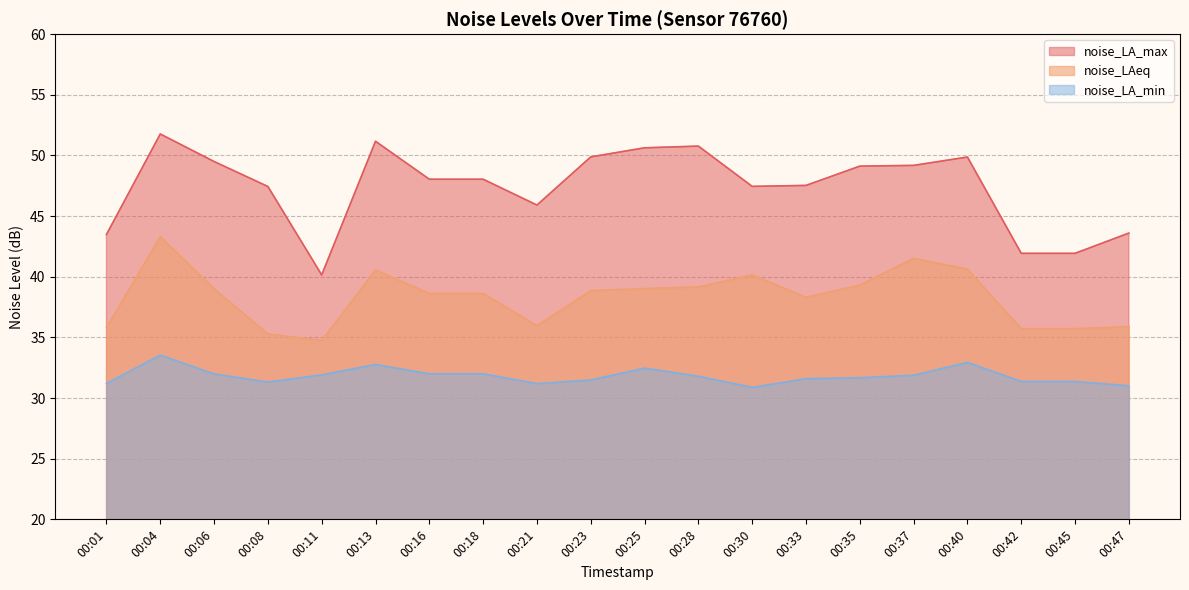

List the series in order of their overall mean, lowest first.

noise_LA_min, noise_LAeq, noise_LA_max